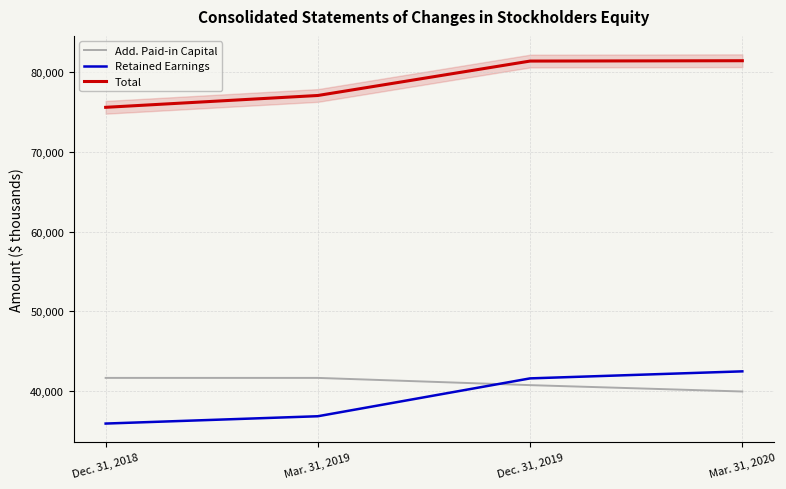

Rank the series at Mar. 31, 2020 from highest to lowest value.

Total, Retained Earnings, Add. Paid-in Capital